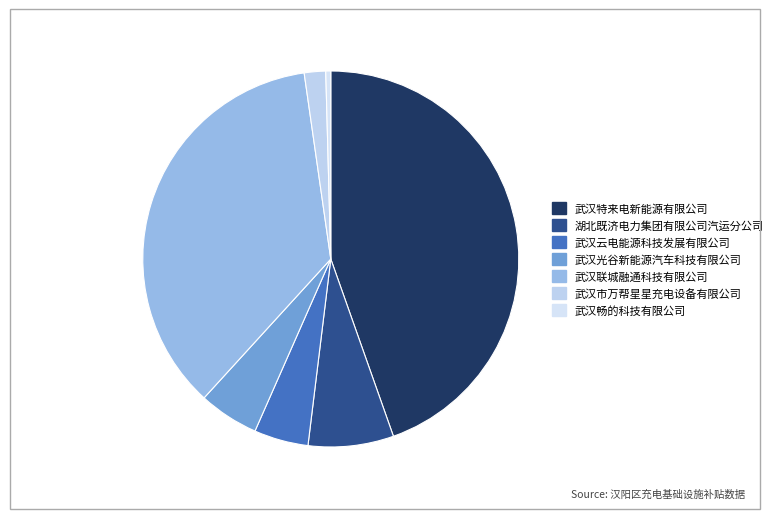

Is there a majority slice in this chart?

No